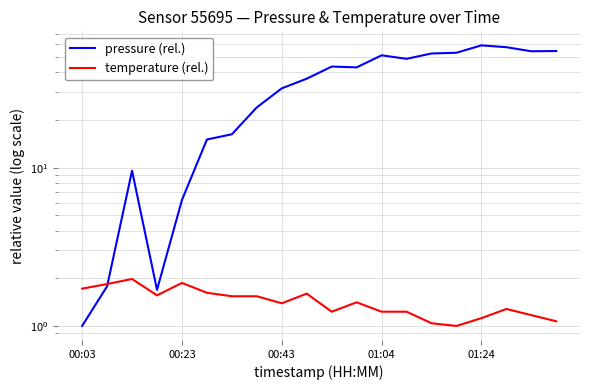

What is the average value of the pressure (rel.) series?

33.1